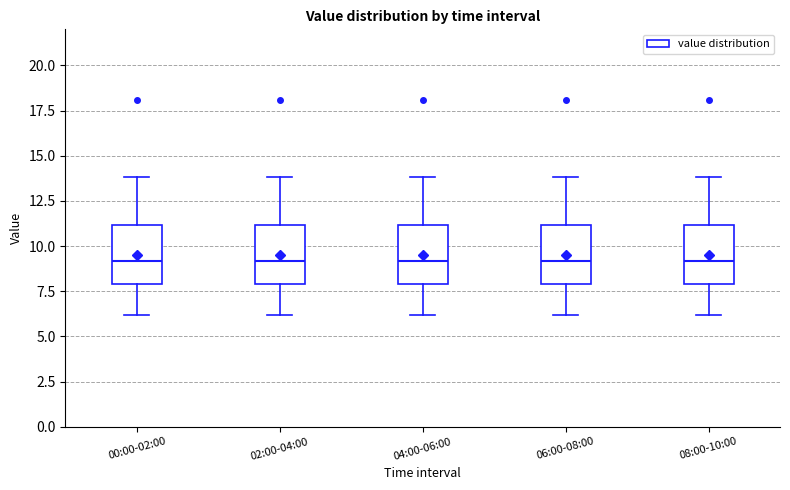

Reading left to right, read every box against the y-axis: the position of its median line, the range the box covers, and the ends of its whiskers. The values are not printed on the chart, so give them approximately, as read against the axis.

00:00-02:00: median 9, box 8 to 11, whiskers 6 to 14
02:00-04:00: median 9, box 8 to 11, whiskers 6 to 14
04:00-06:00: median 9, box 8 to 11, whiskers 6 to 14
06:00-08:00: median 9, box 8 to 11, whiskers 6 to 14
08:00-10:00: median 9, box 8 to 11, whiskers 6 to 14